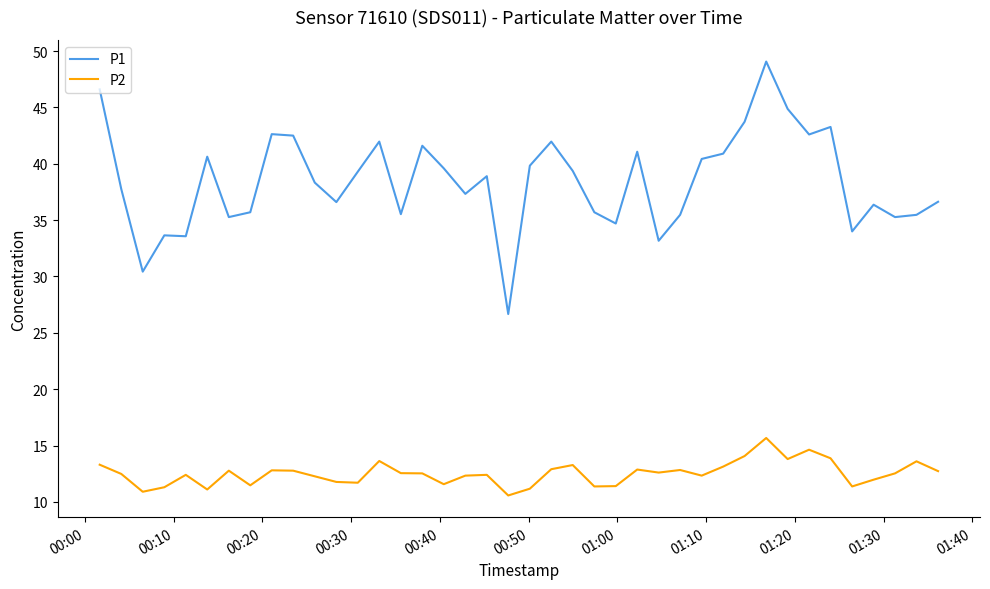

What is the average value of the P1 series?

38.5